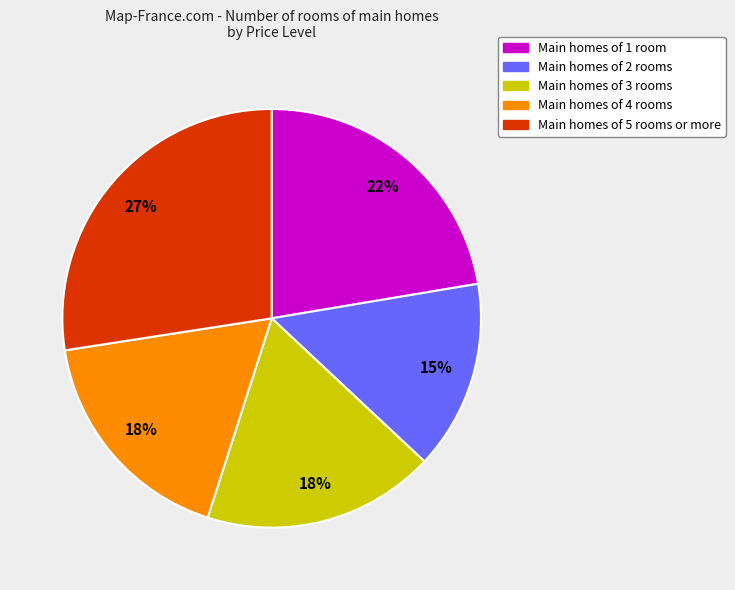

Is there a majority slice in this chart?

No